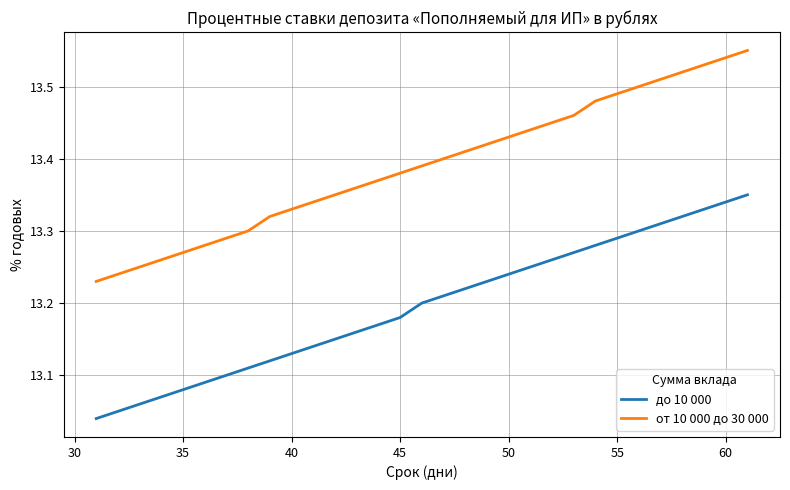

True or false: до 10 000 and от 10 000 до 30 000 cross at least once.

False